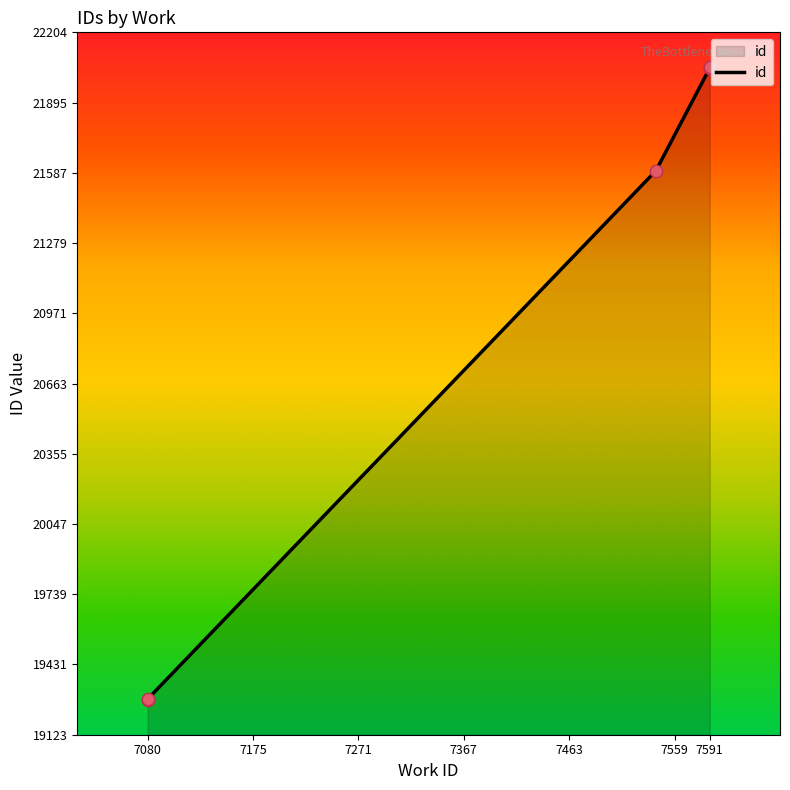

What is the change in value from 7080 to 7591?

+89.9